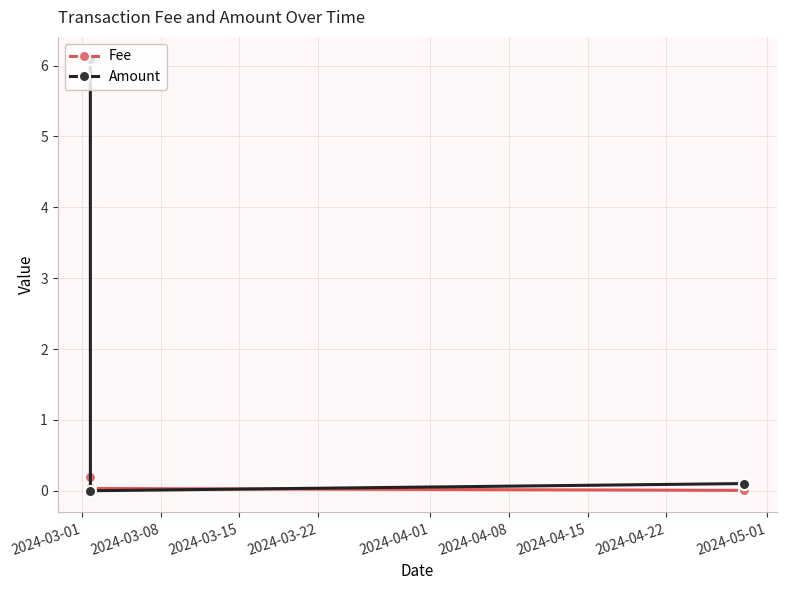

Which series has the largest total across all categories?

Amount